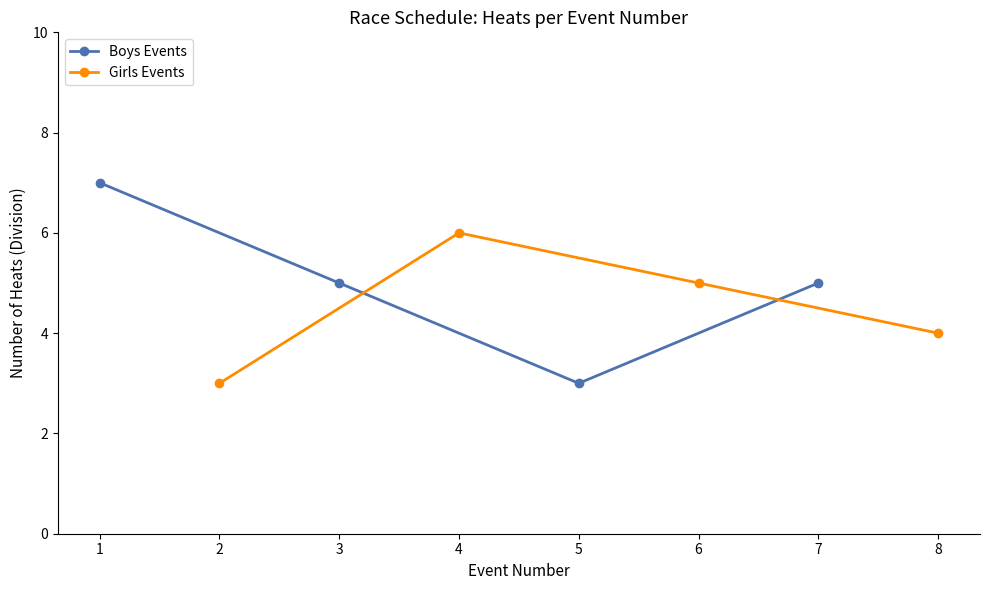

Does the chart display data point markers on the line(s)?

Yes